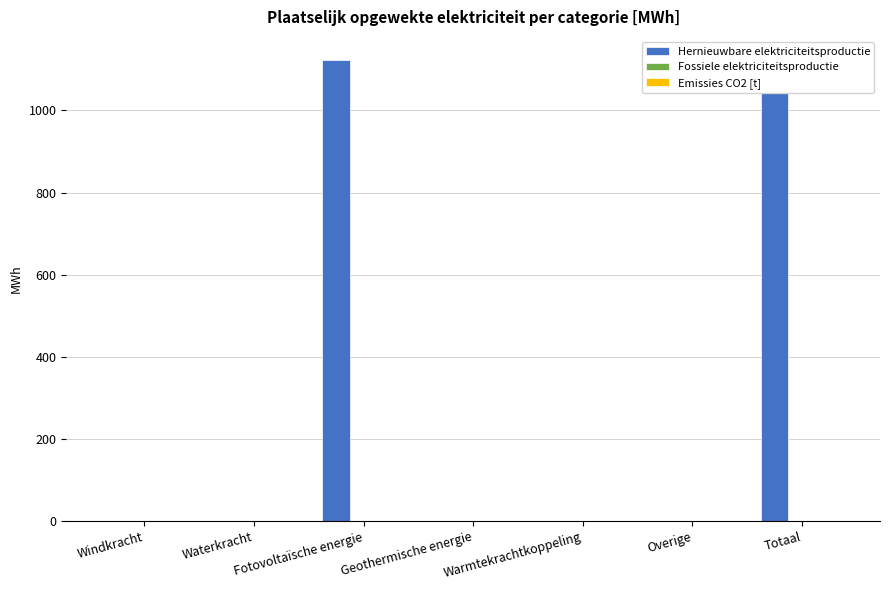

What is the sum of all Hernieuwbare elektriciteitsproductie values?

2245.7